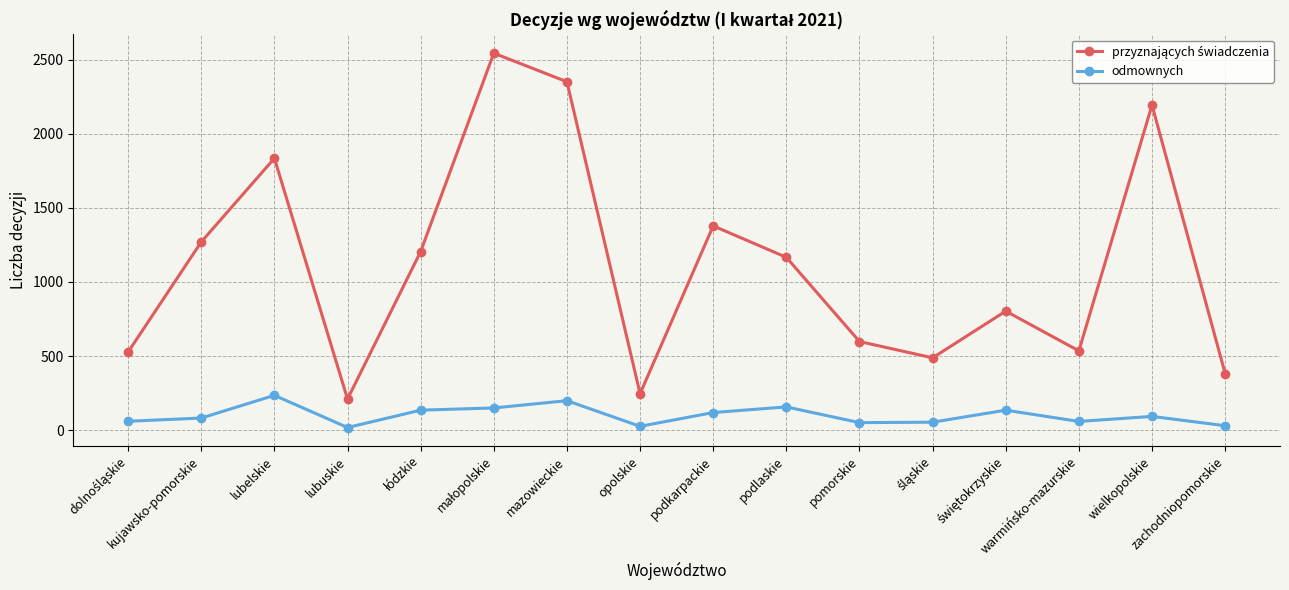

How many distinct data groups are displayed?

2